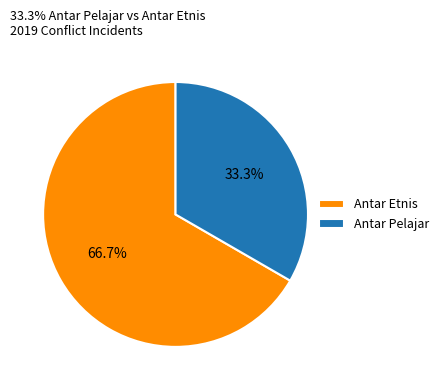

Combined, what portion of the pie is Antar Etnis and Antar Pelajar?

100.0%